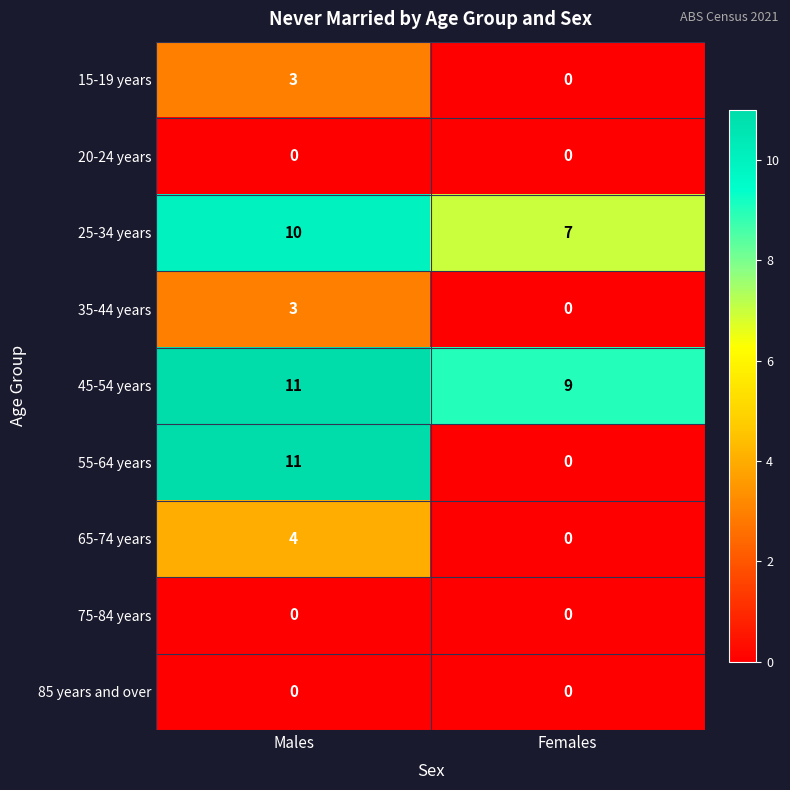

The value of 85 years and over at Females is 0. True or false?

True